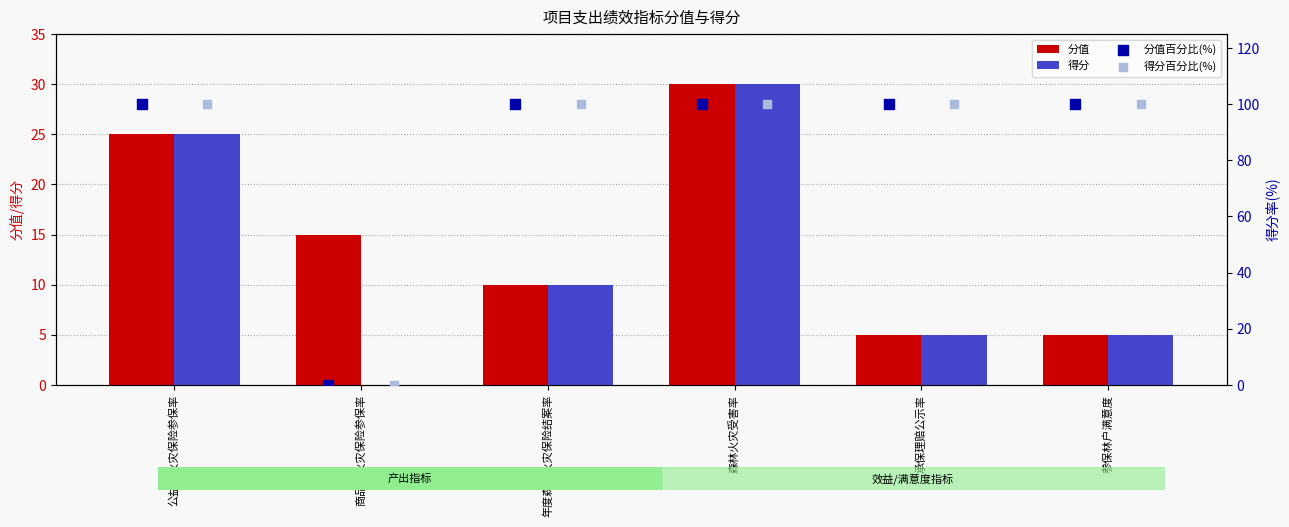

Is the value of 得分百分比(%) at 年度森林火灾保险结案率 greater than the value of 分值百分比(%) at 商品林火灾保险参保率?

Yes